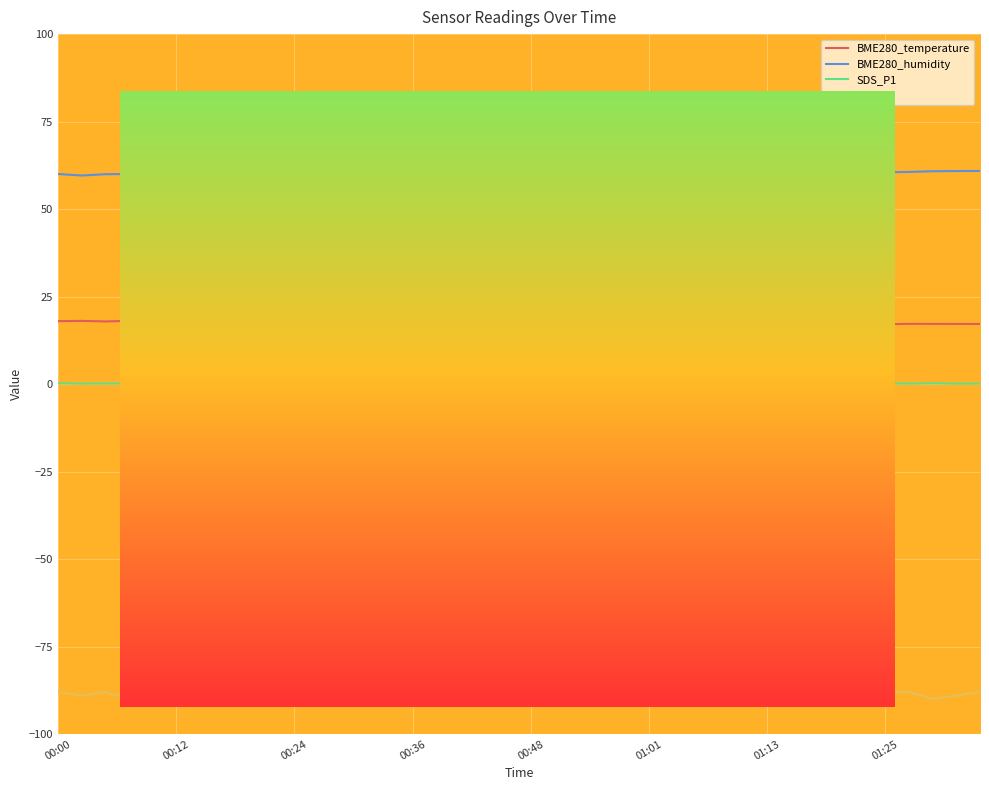

List the series in order of their peak value, lowest first.

Signal, SDS_P1, BME280_temperature, BME280_humidity